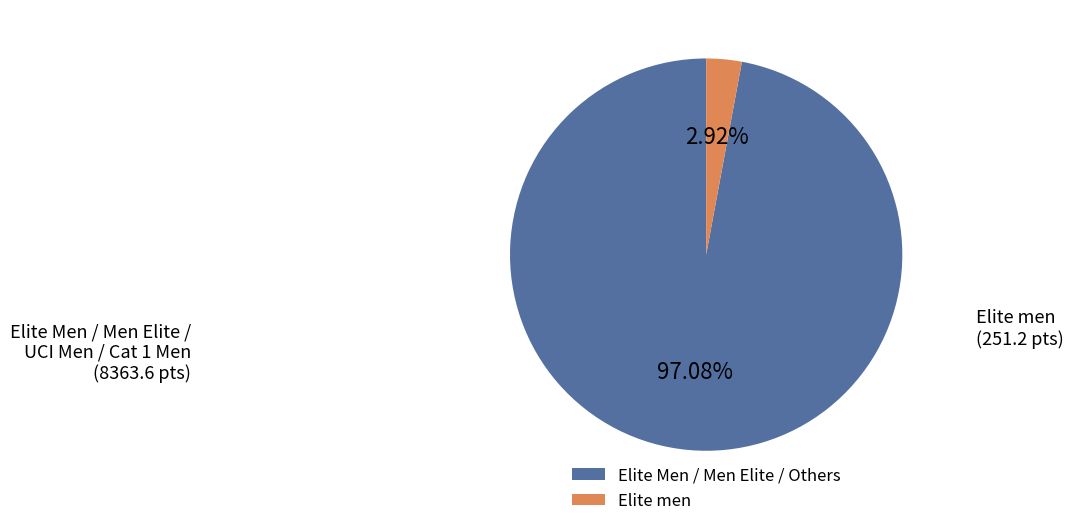

How many segments does this pie chart have?

2